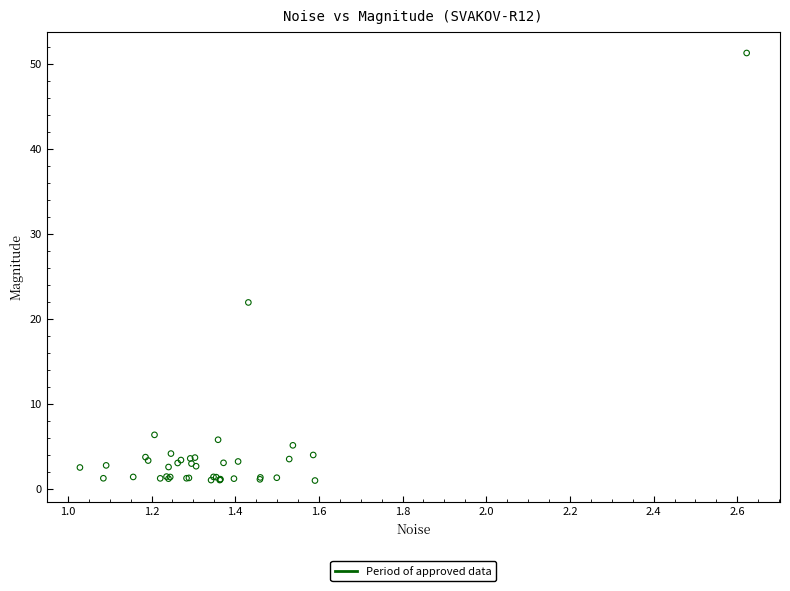

What Y value in the scatter plot is closest to 26?

21.9